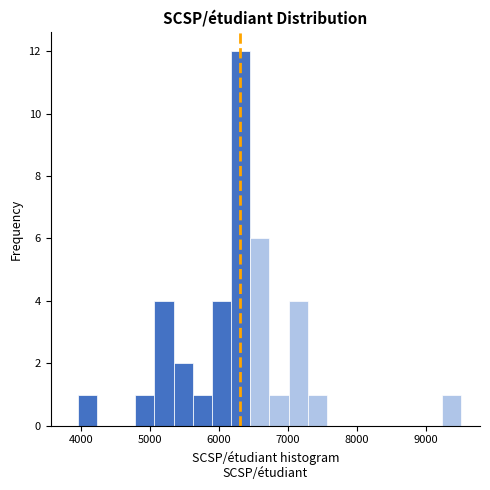

Read against the x-axis, roughly where is the centre of the tallest bar?

6300